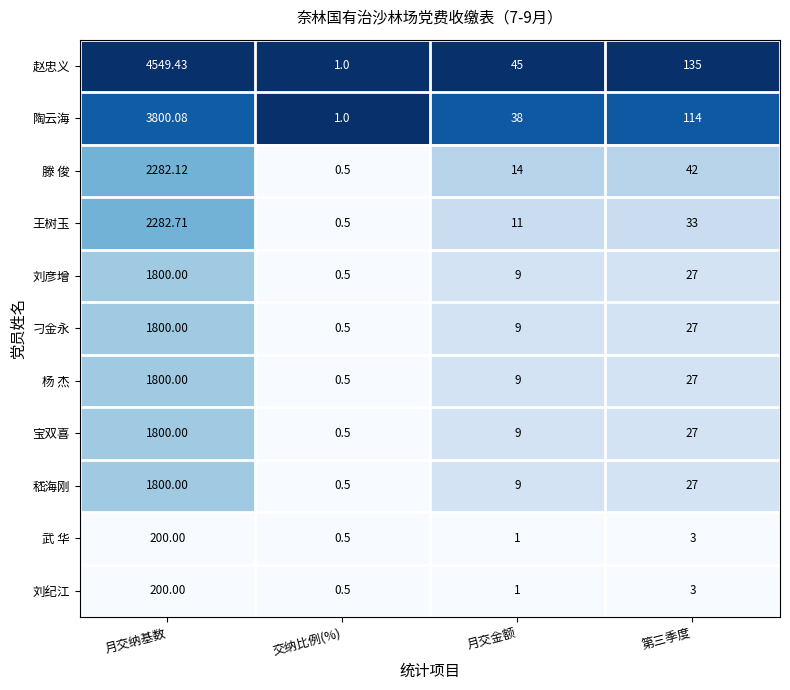

Which category has the lowest value across all series?

交纳比例(%)